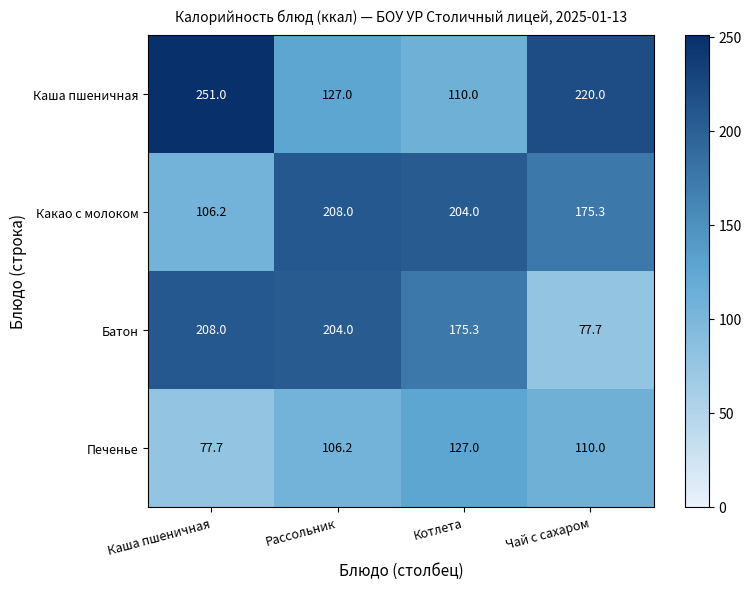

Which series has the largest range (max minus min)?

Каша пшеничная